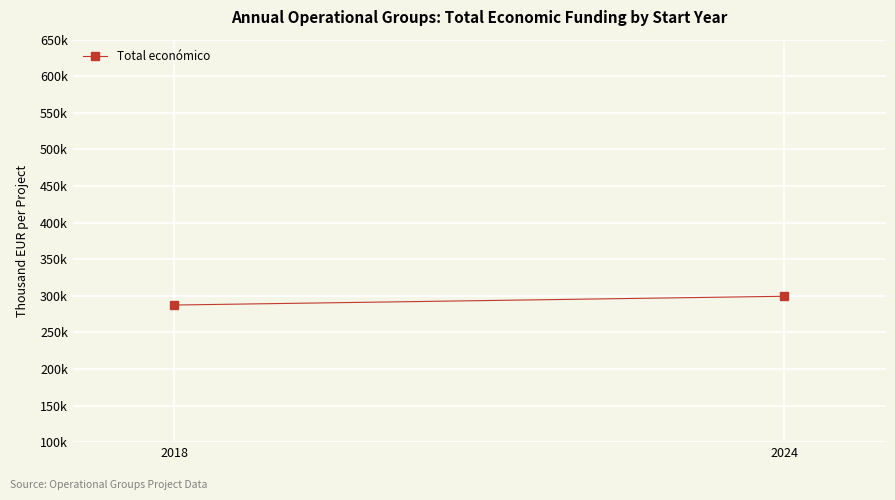

Reading left to right, transcribe all the data shown in this chart.

287366.7	299342.0